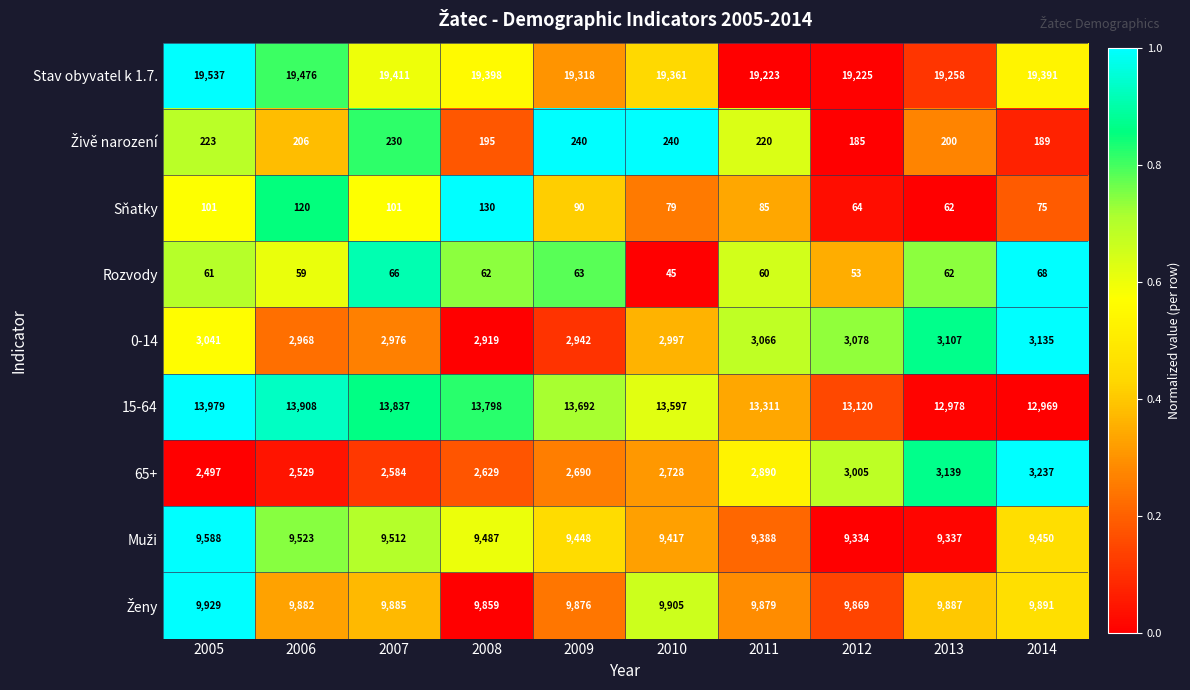

Which series changed the most between 2010 and 2014?

15-64